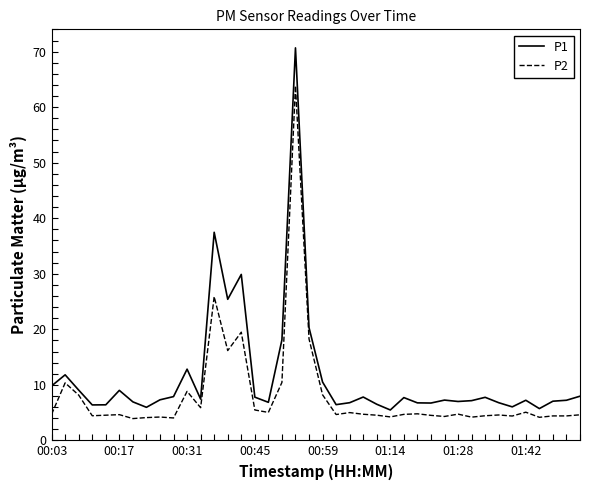

Which series has the widest spread of values?

P1